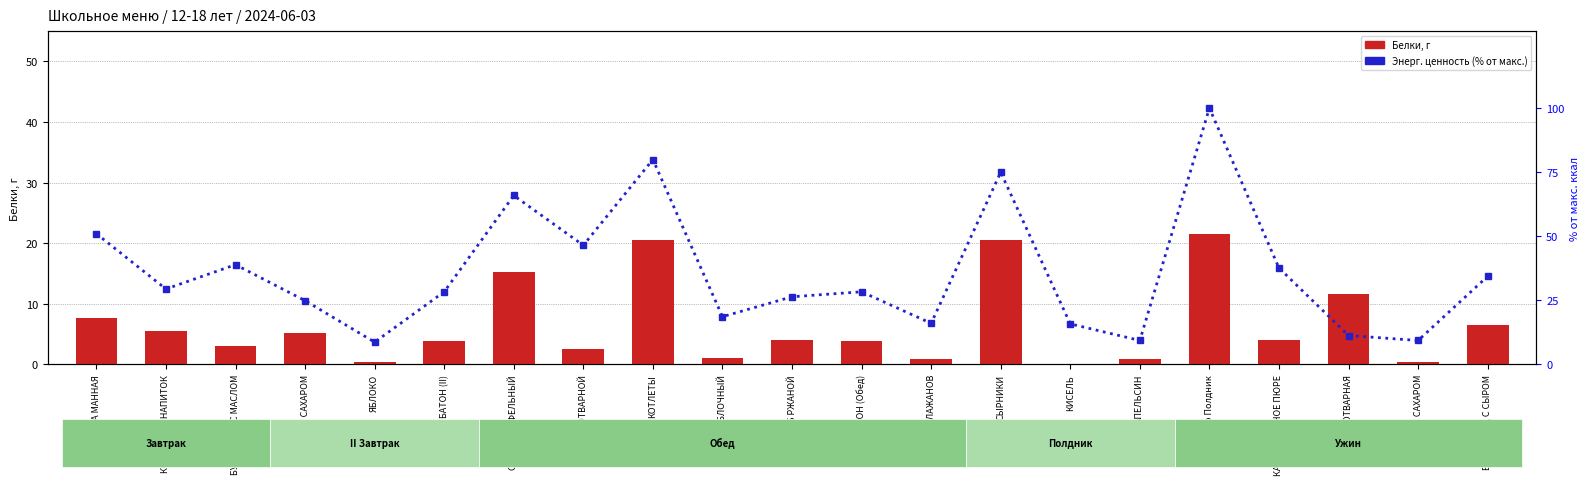

Is it true that Белки, г equals 10.6 at КАША МАННАЯ?

False